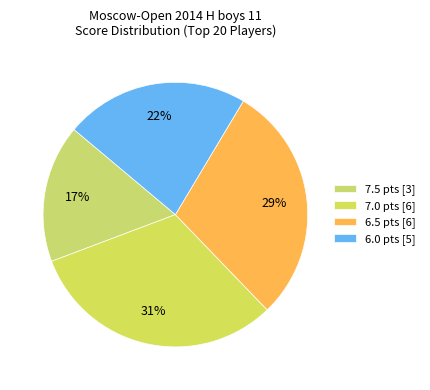

Which category has the smallest portion of the pie?

7.5 pts [3]